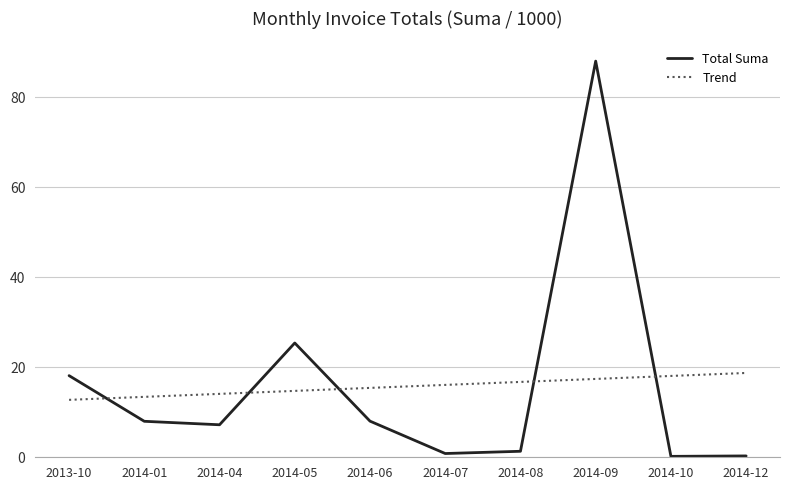

Is the value of Total Suma at 2014-07 greater than the value of Trend at 2014-06?

No